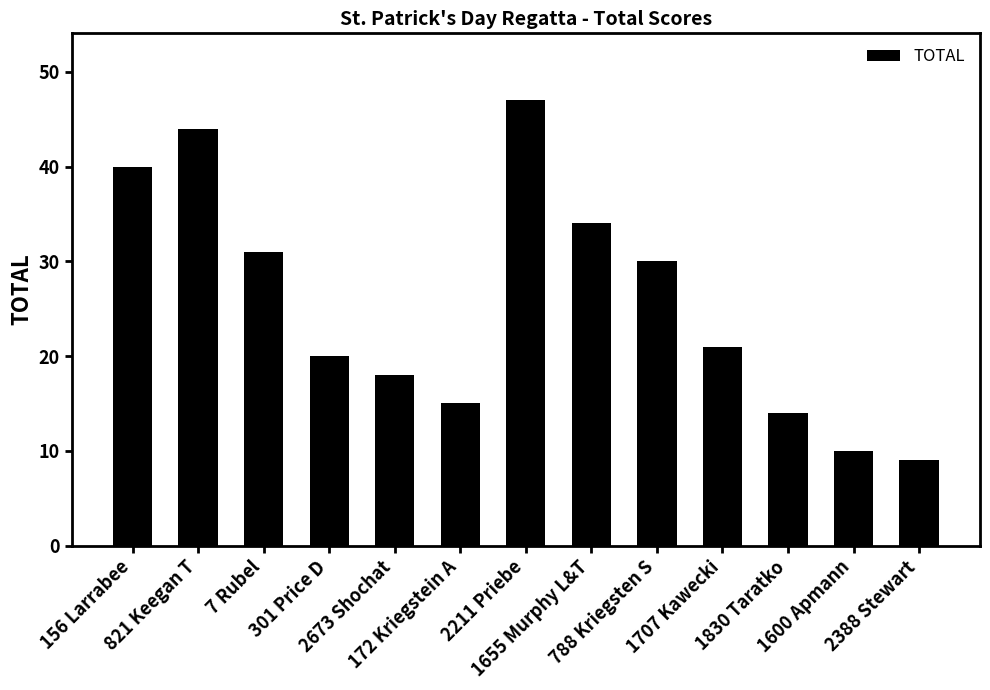

What is the change in value from 301 Price D to 1655 Murphy L&T?

+14